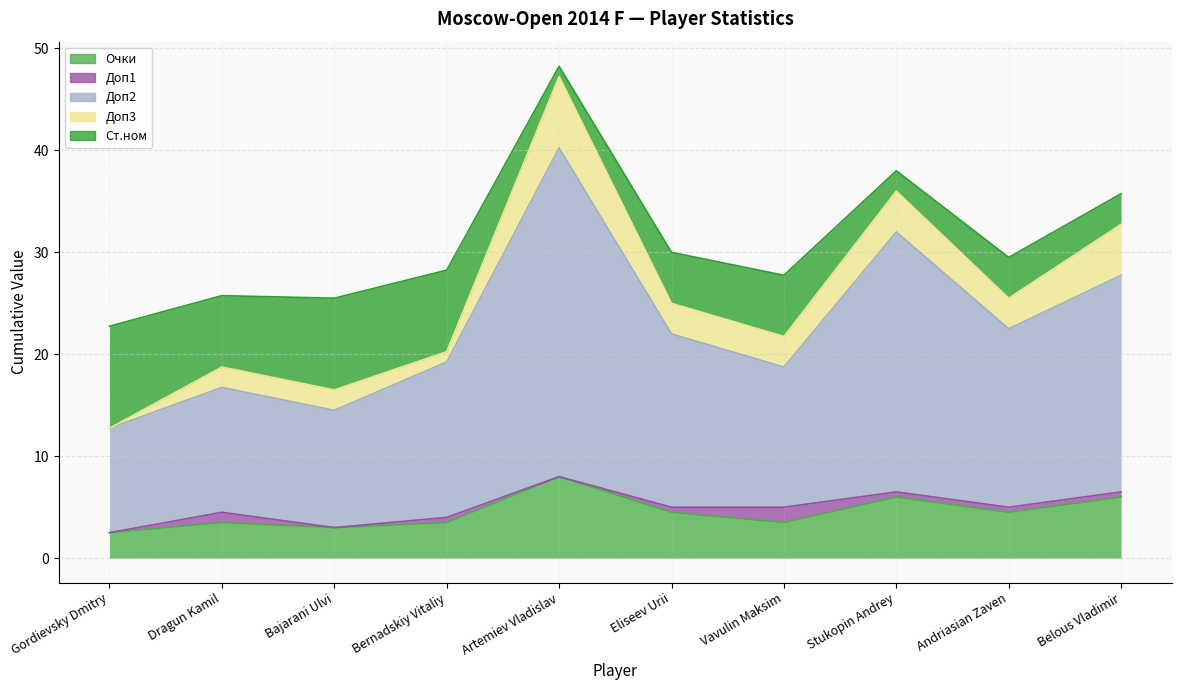

Which series has the largest total across all categories?

Доп2